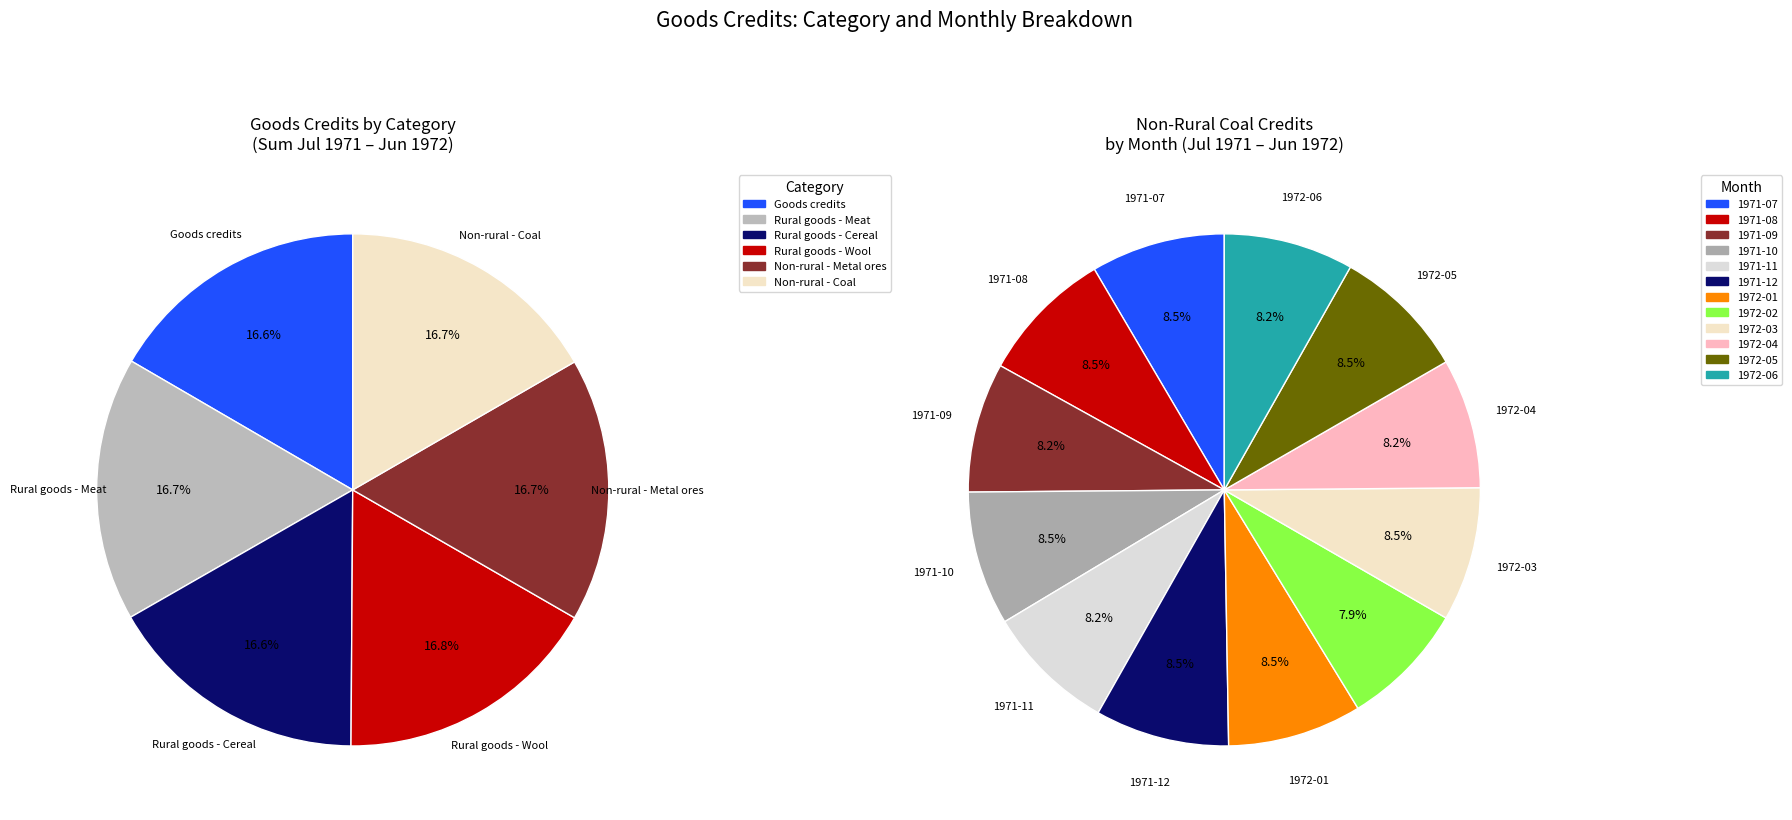

Combined, do 1972-04 and 1971-10 account for over 50%?

No